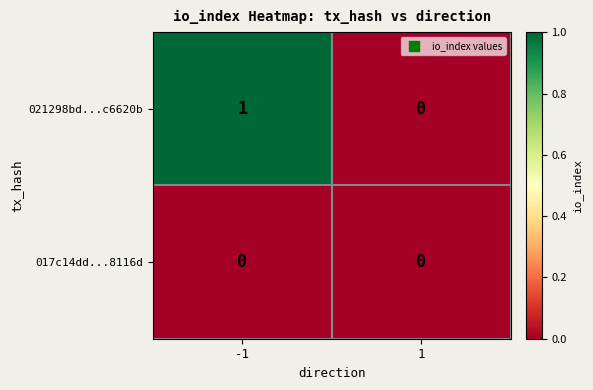

Rank the series by their maximum value, from lowest to highest.

017c14dd...8116d, 021298bd...c6620b